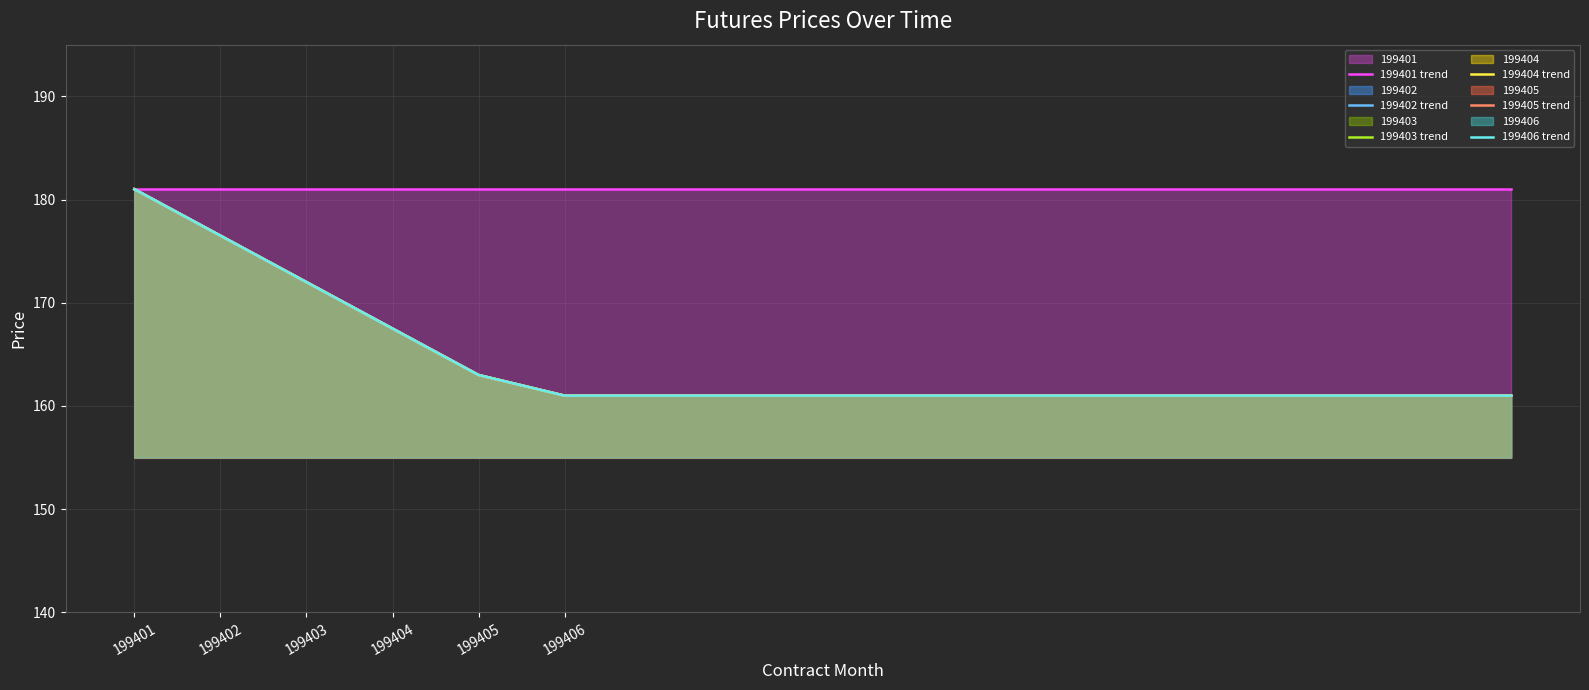

True or false: 199403 trend and 199402 trend cross at least once.

False